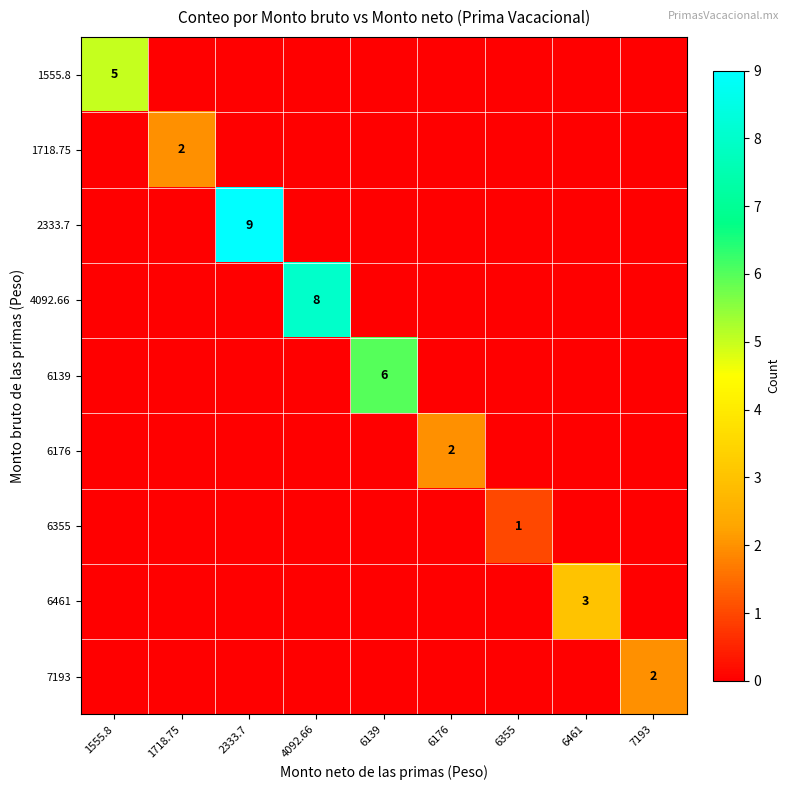

The value of 6355 at 6355 is 0. True or false?

False